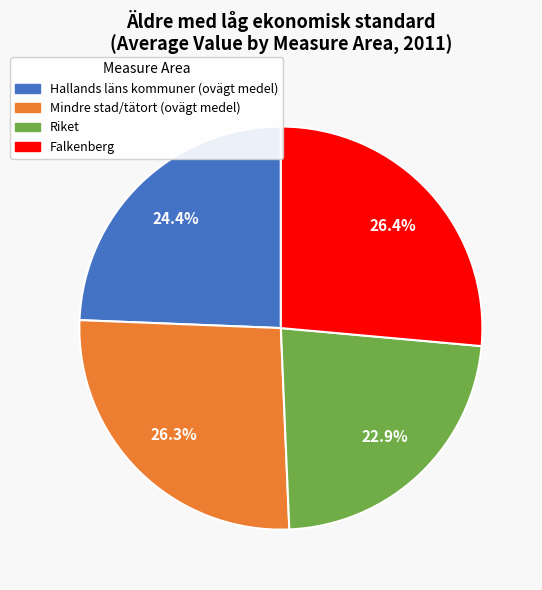

Is Falkenberg the majority of the pie?

No